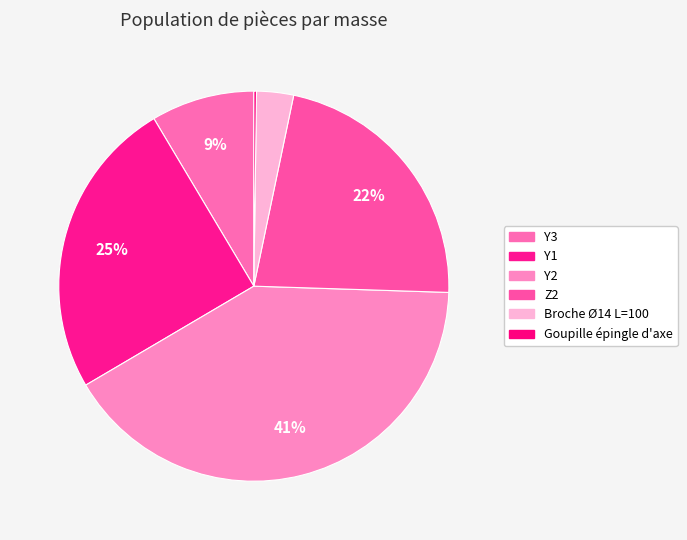

Does any single category account for the majority?

No